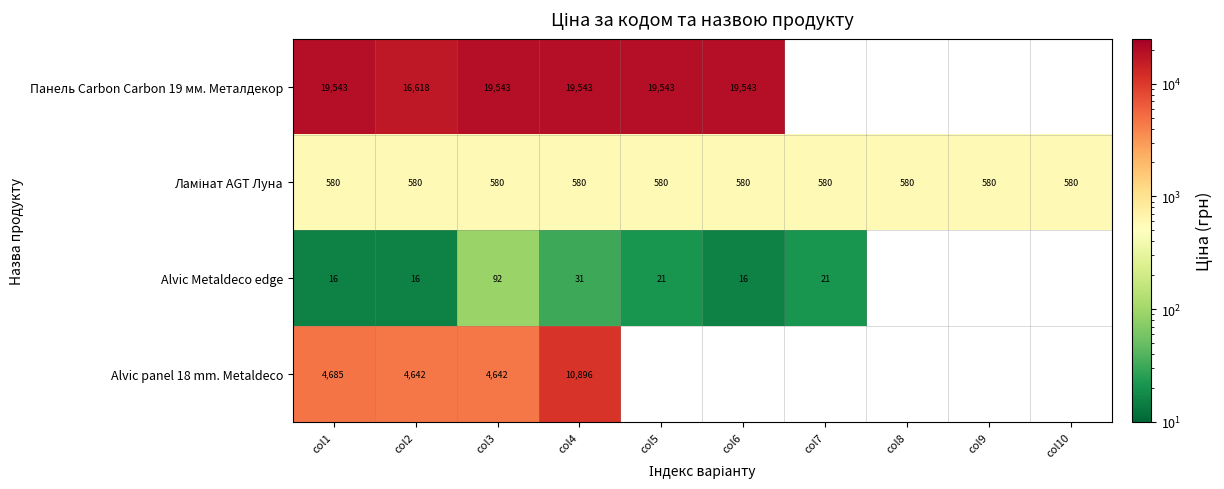

Count the number of data series in this chart.

4